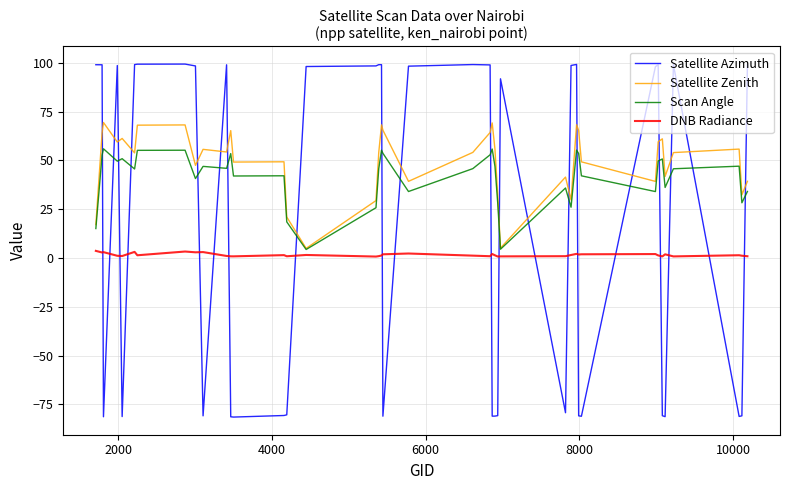

How many intersections are there between Scan Angle and Satellite Azimuth?

20